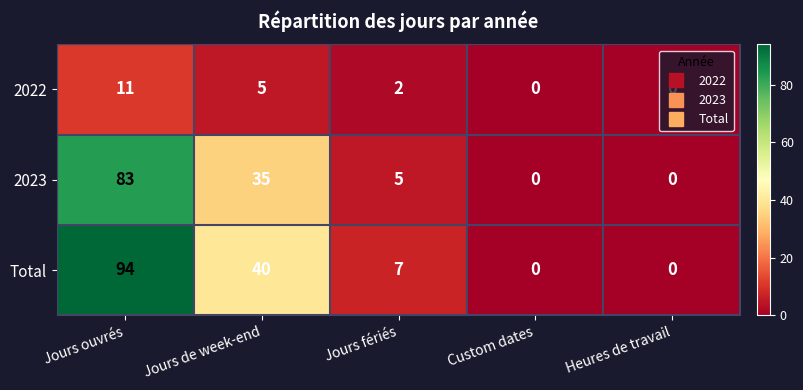

At which label is Total closest to 47?

Jours de week-end